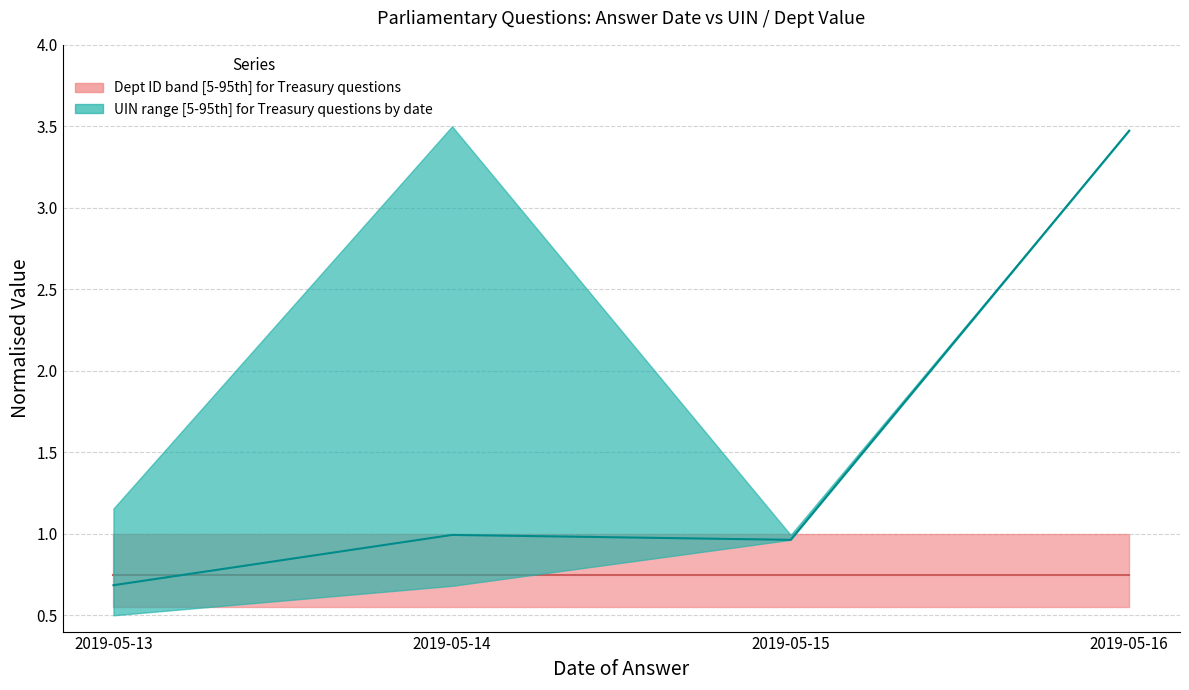

Which label corresponds to the largest value in the chart?

2019-05-16